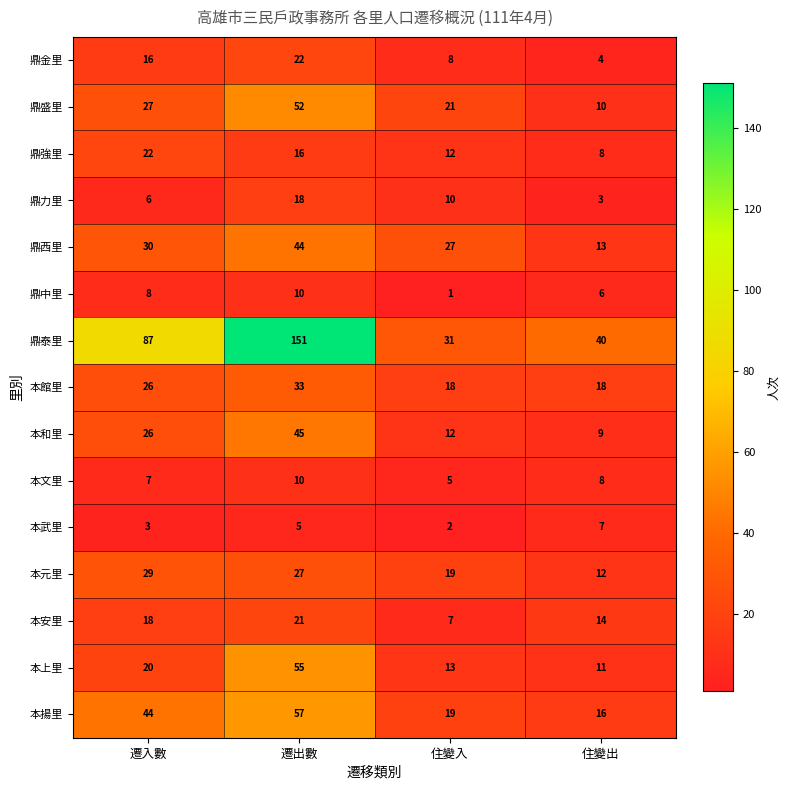

What is the spread (max minus min) of values at 住變入?

30